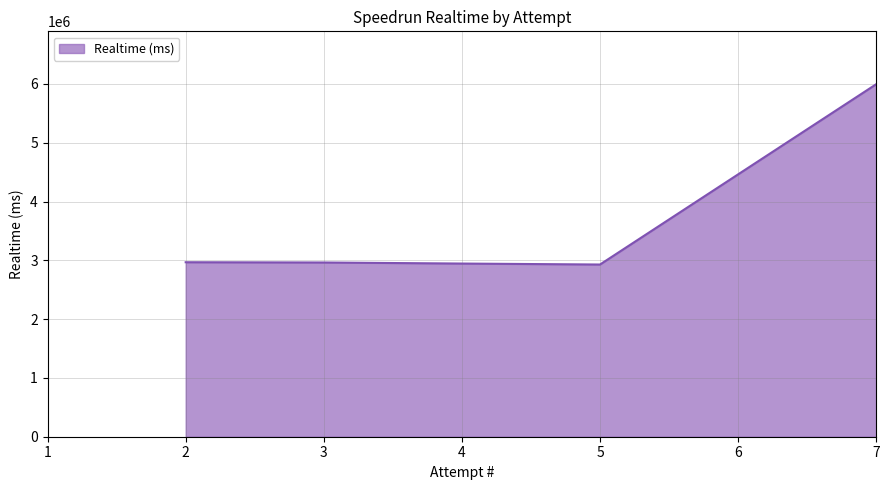

What is the difference between the values at 5 and 2?

38876